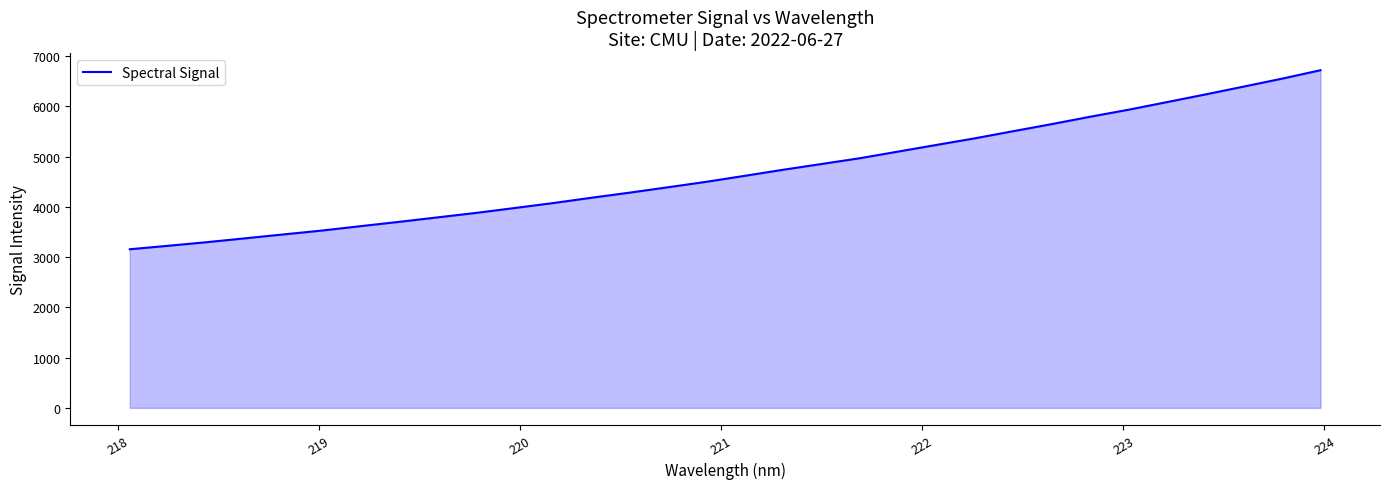

What is the minimum value shown in the chart?

3155.9